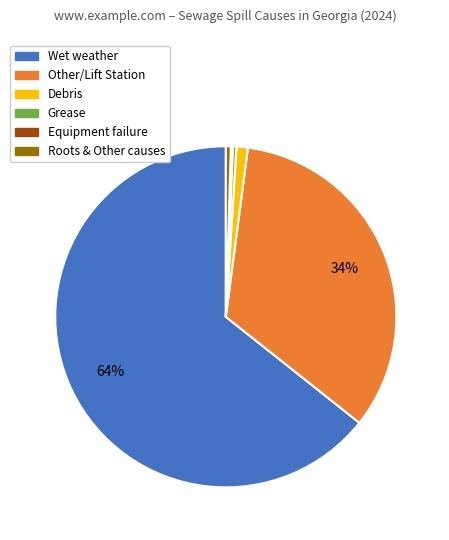

Is there a majority slice in this chart?

Yes